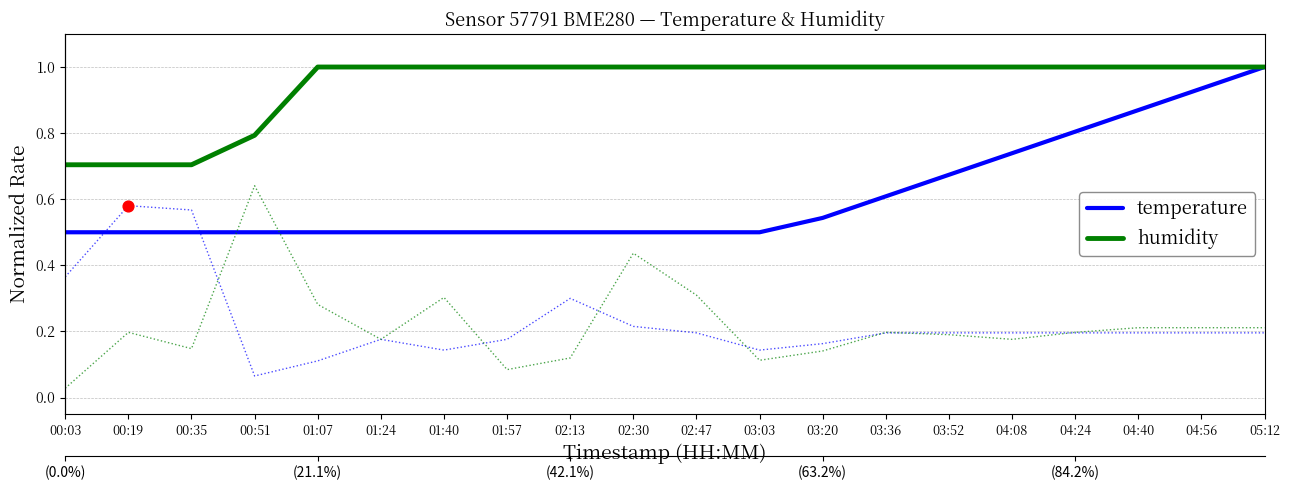

At which category is the sum across all series the highest?

05:12